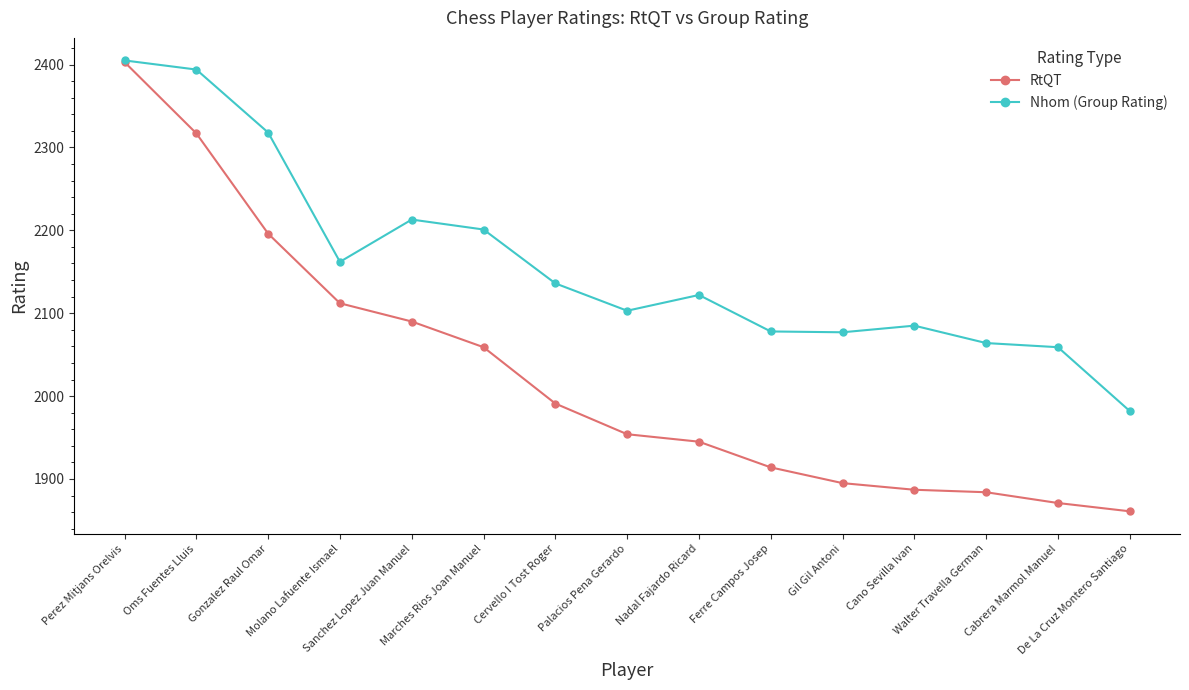

What is the value of the Nhom (Group Rating) point at the 2nd from the left?

2394